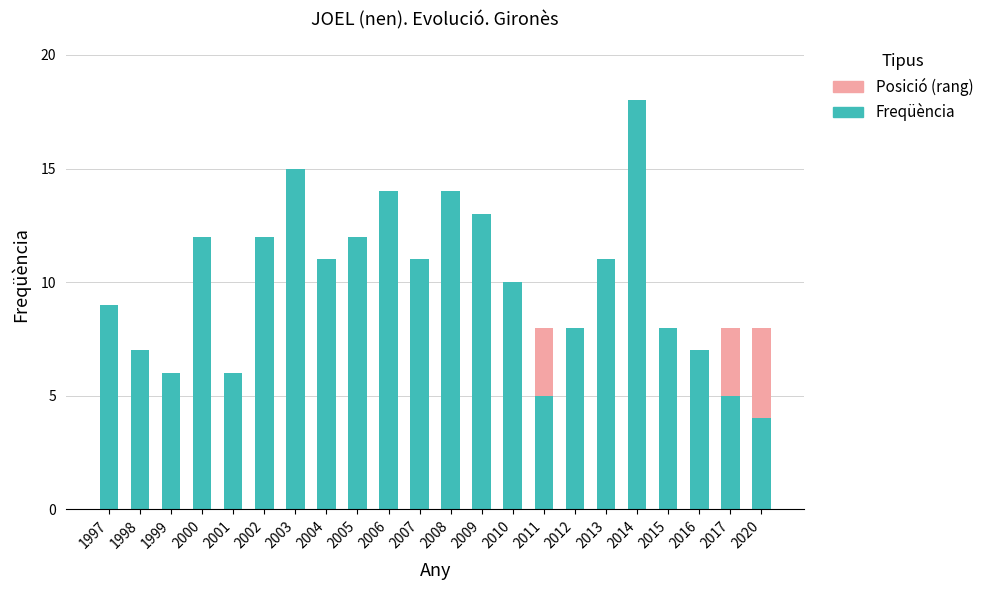

At which category is the sum across all series the highest?

2014